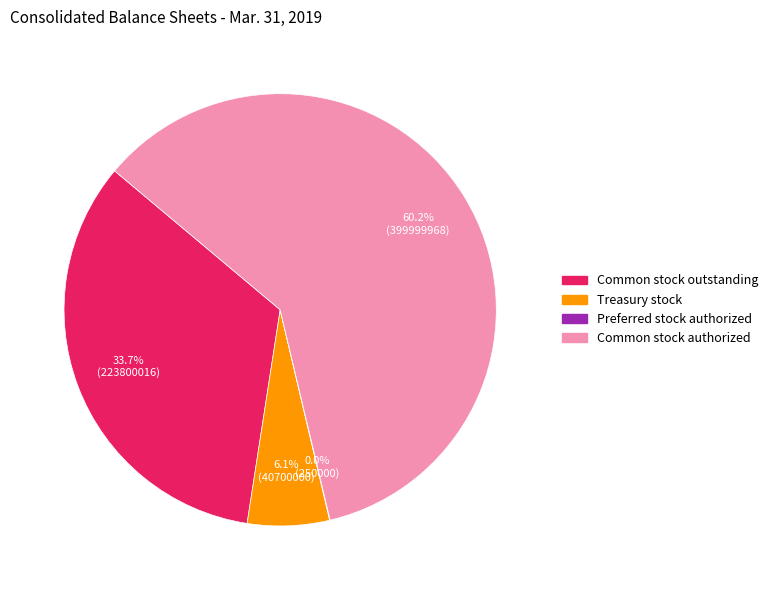

What percentage is NOT represented by Treasury stock?

93.9%